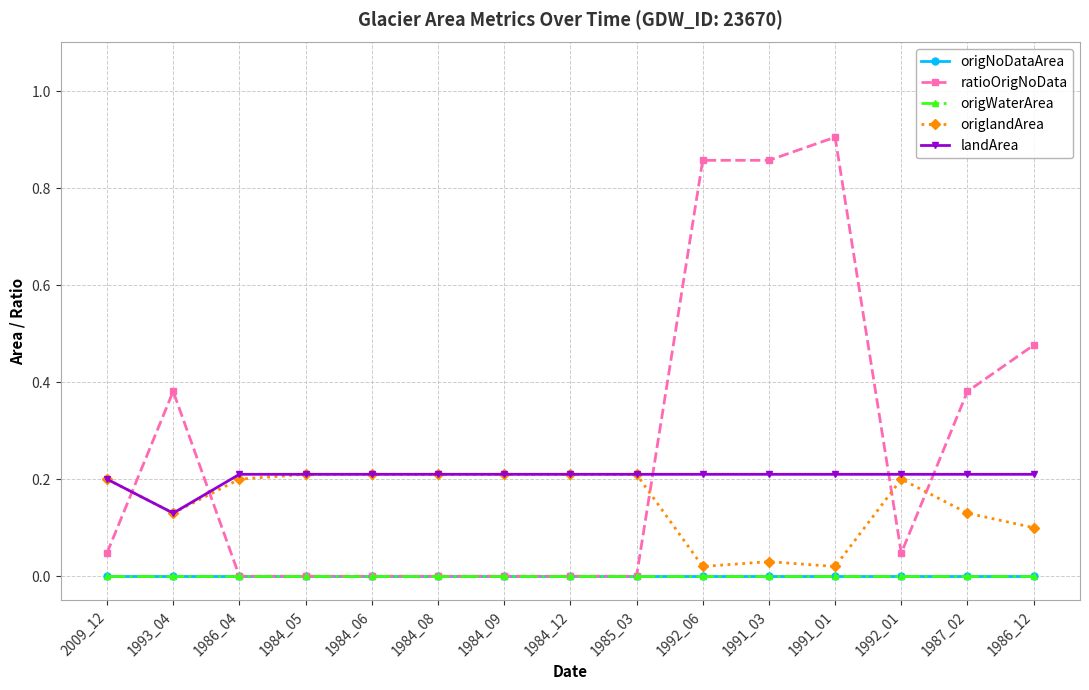

Rank the categories by origNoDataArea value from highest to lowest.

2009_12, 1993_04, 1986_04, 1984_05, 1984_06, 1984_08, 1984_09, 1984_12, 1985_03, 1992_06, 1991_03, 1991_01, 1992_01, 1987_02, 1986_12